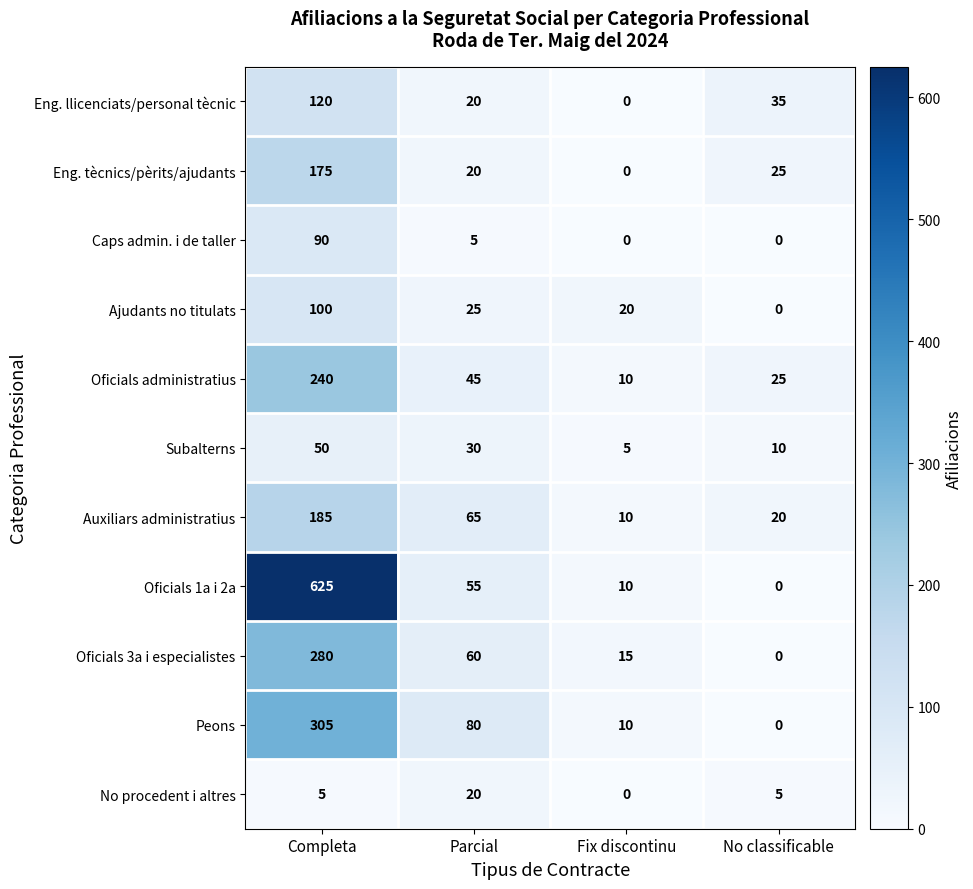

What is the maximum value shown in the chart?

625